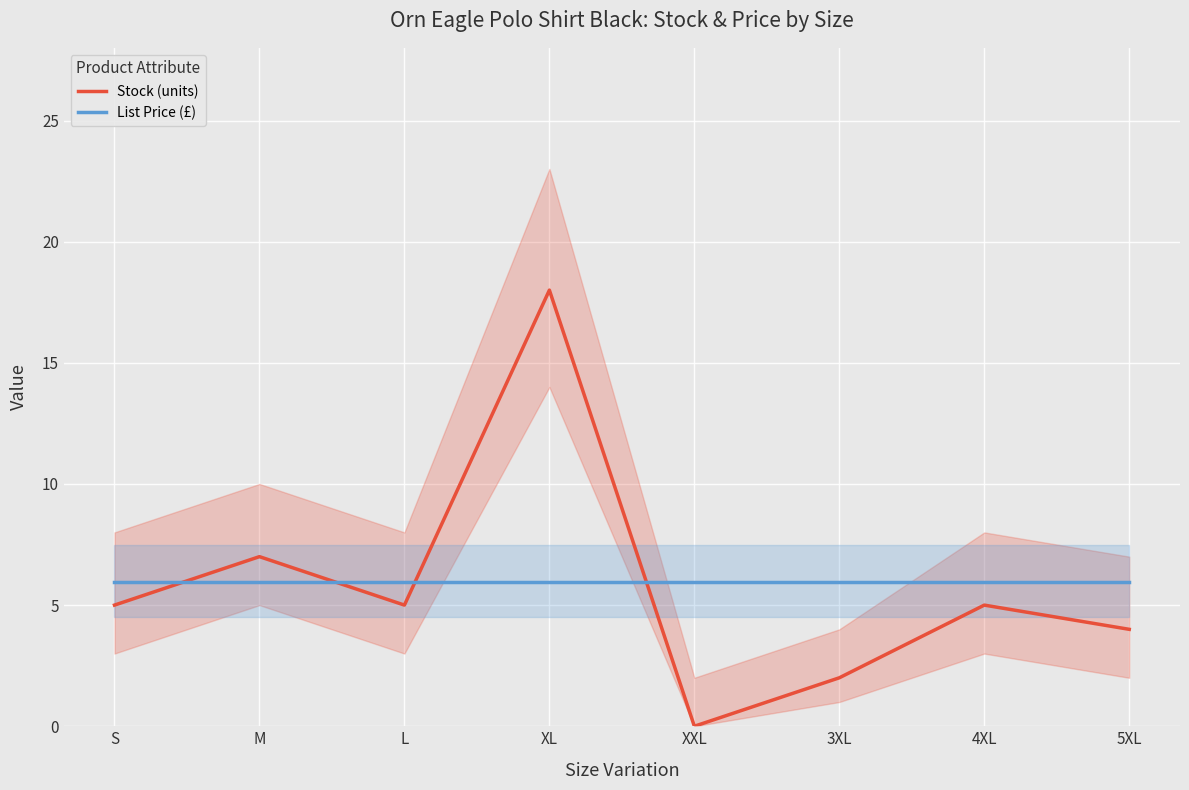

How many values in the Stock (units) series exceed 5?

2